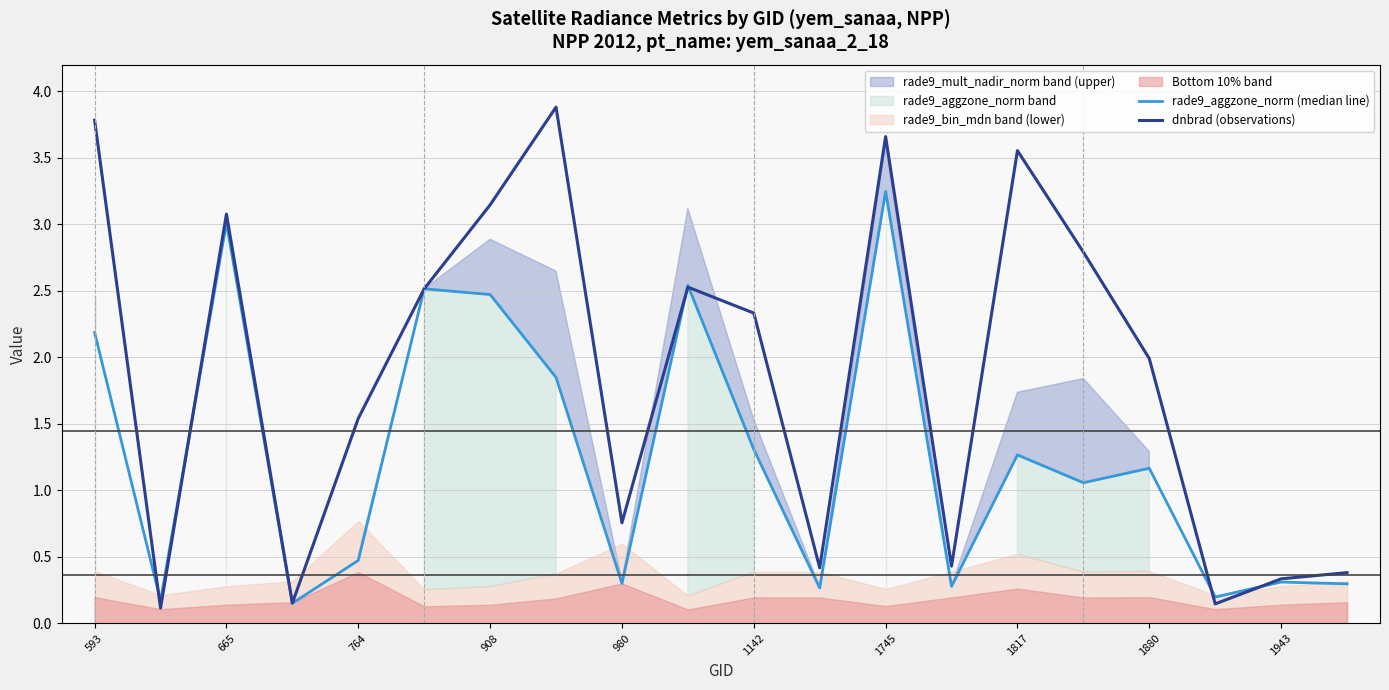

Does the chart display data point markers on the line(s)?

No